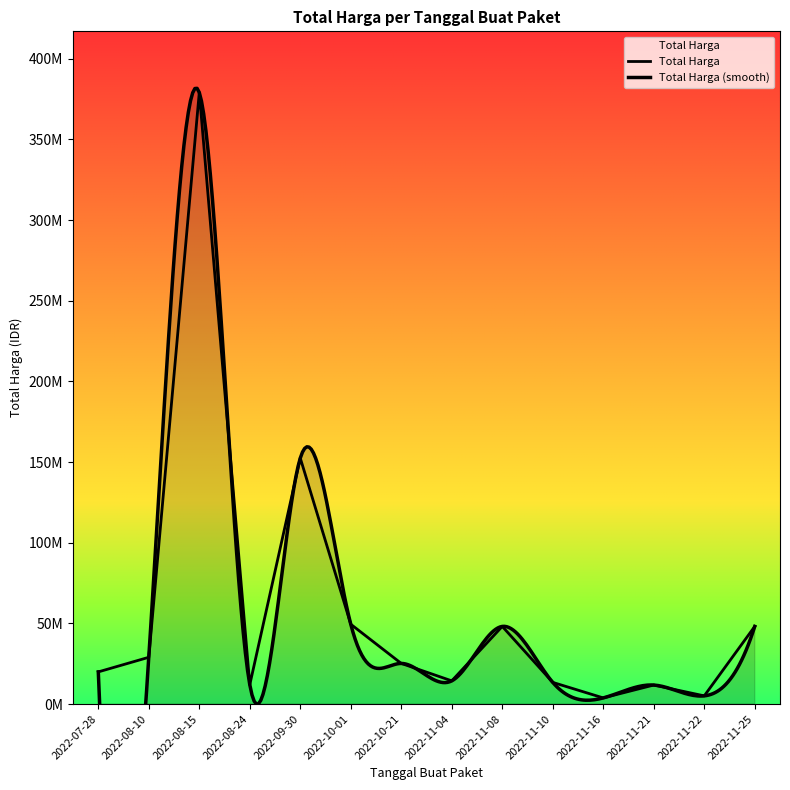

How many values are below 25200000?

7